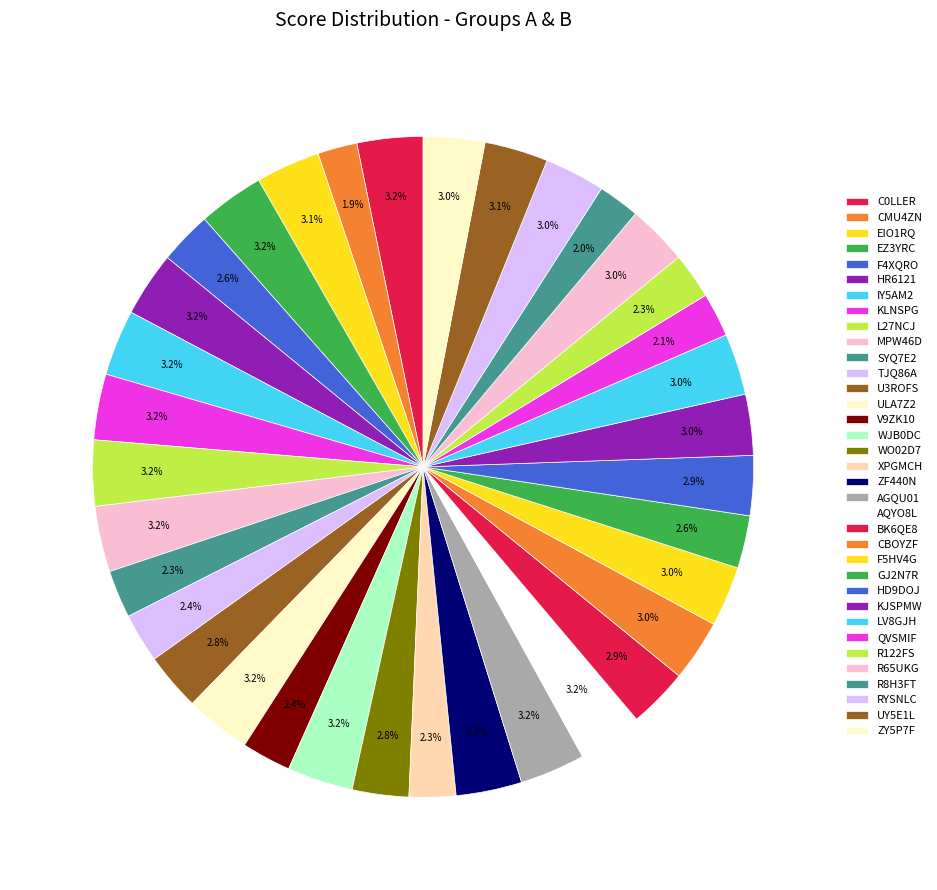

How many segments does this pie chart have?

35